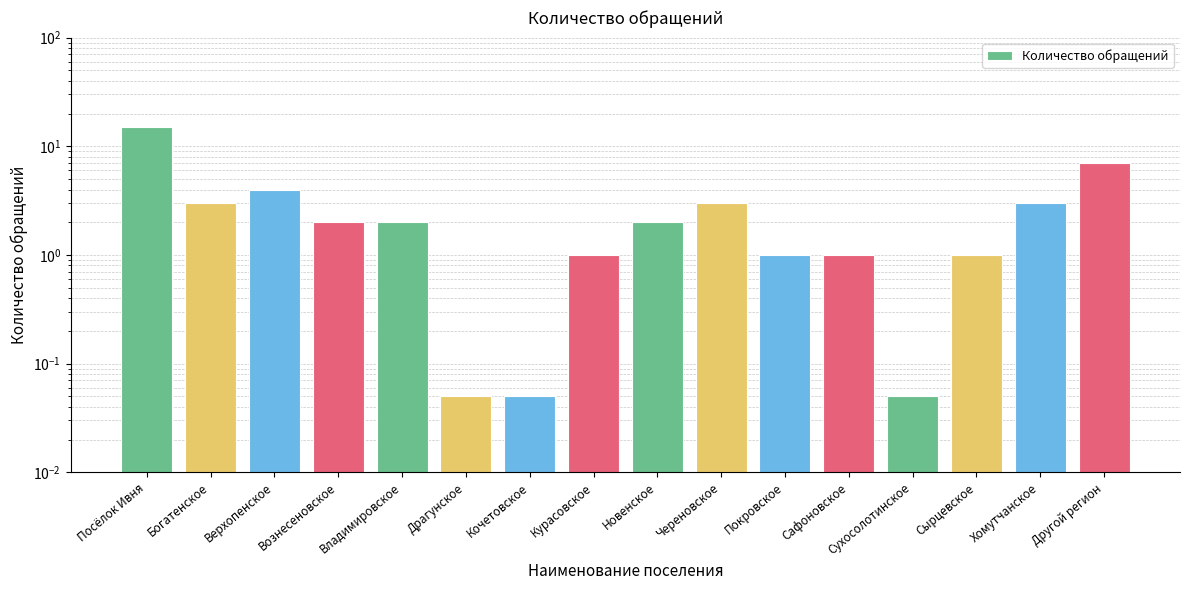

What is the difference between the second highest and second lowest values?

7.0